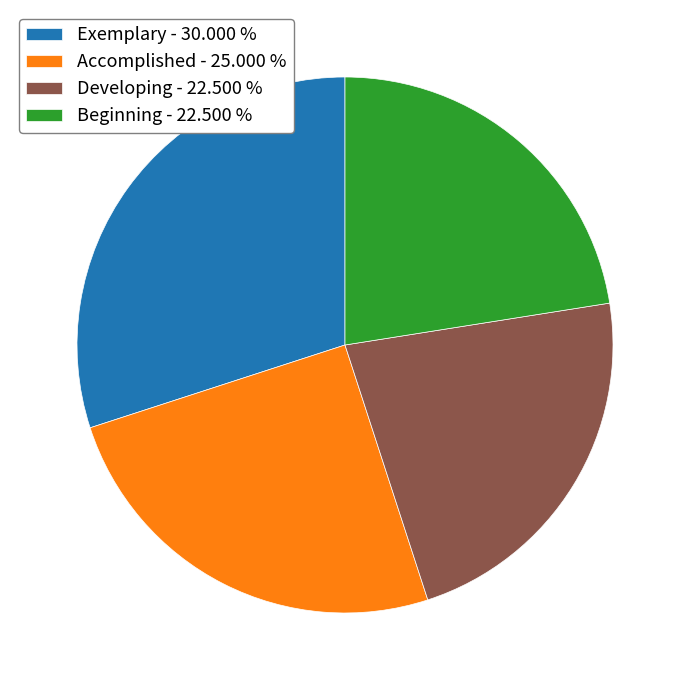

How many slices are in this pie chart?

4